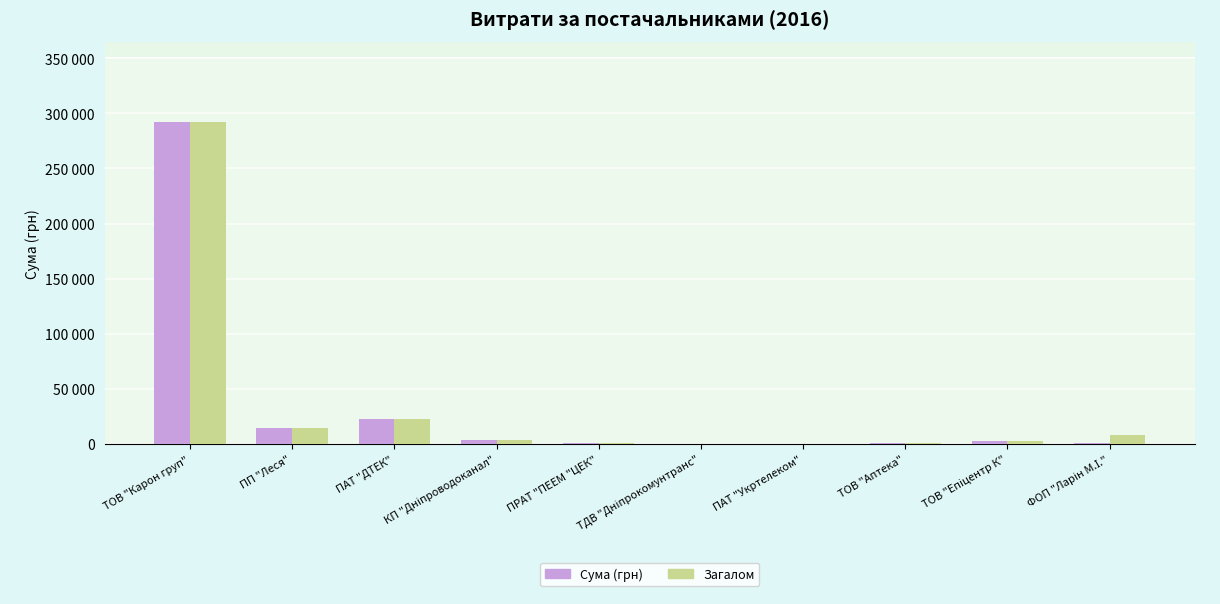

Does the chart contain stacked bars?

No